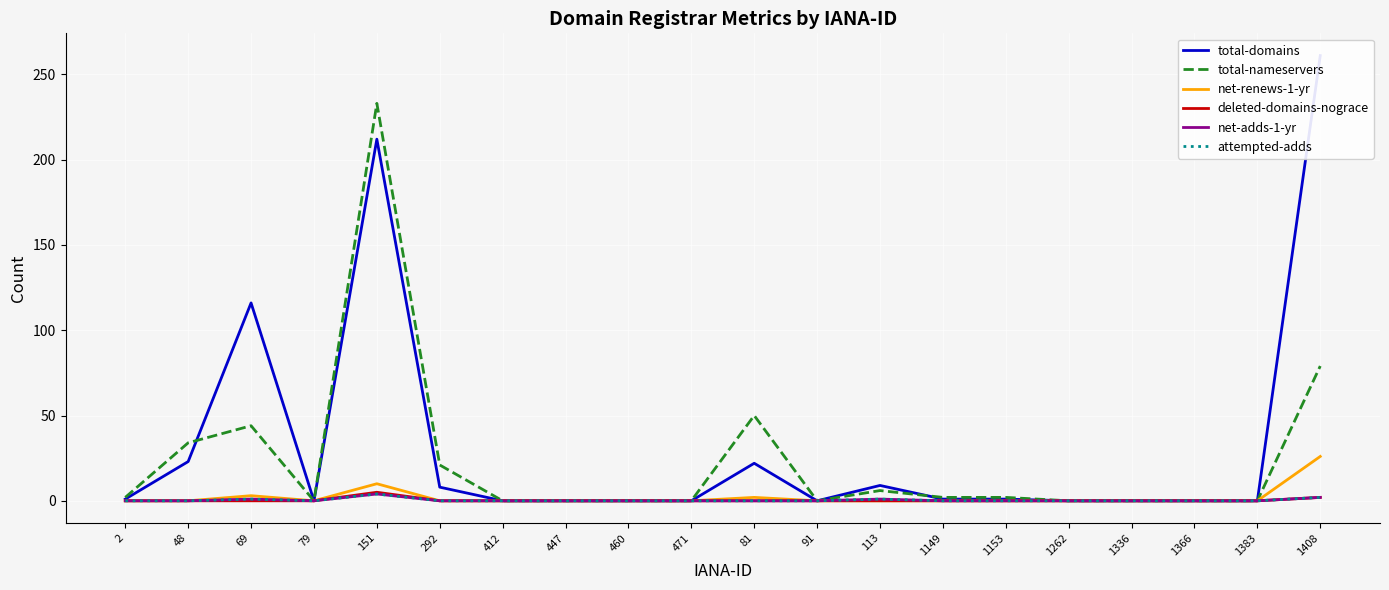

How many categories are shown in the chart?

20